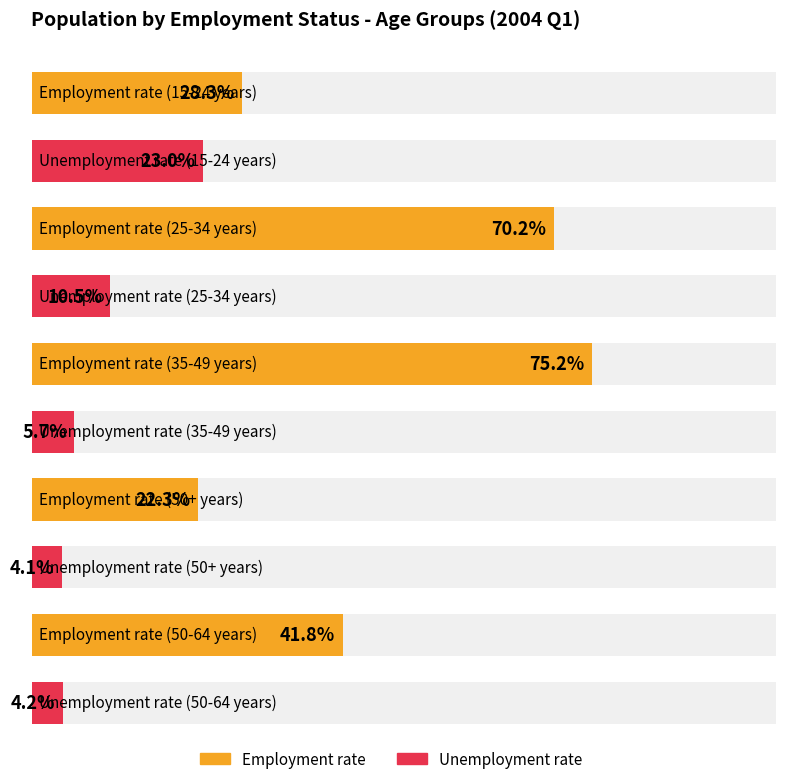

Are the bars grouped side by side (vs. stacked)?

Yes